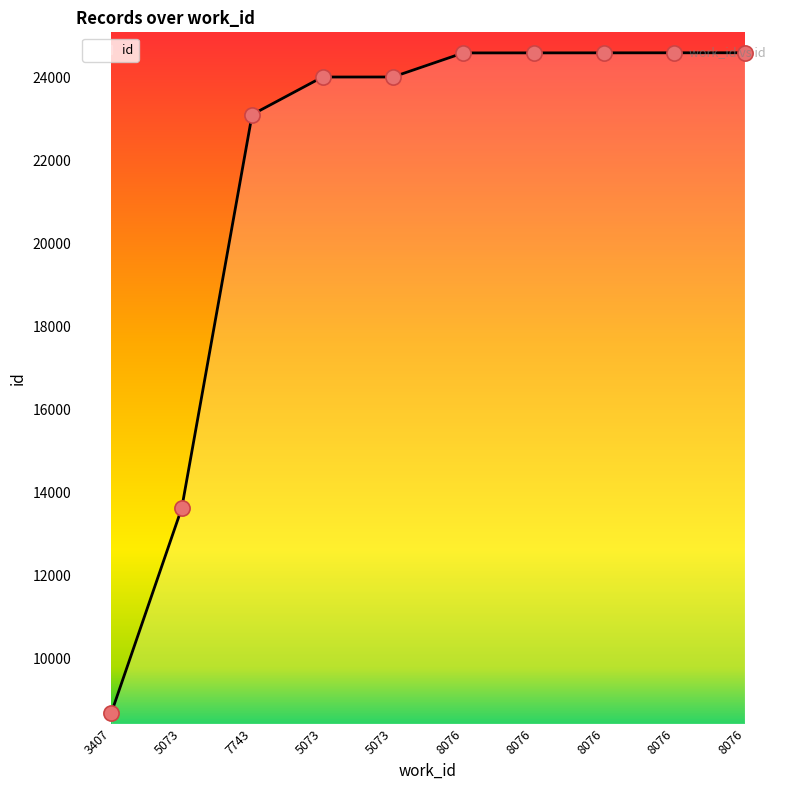

What is the change in value from 5073 to 8076?

+584